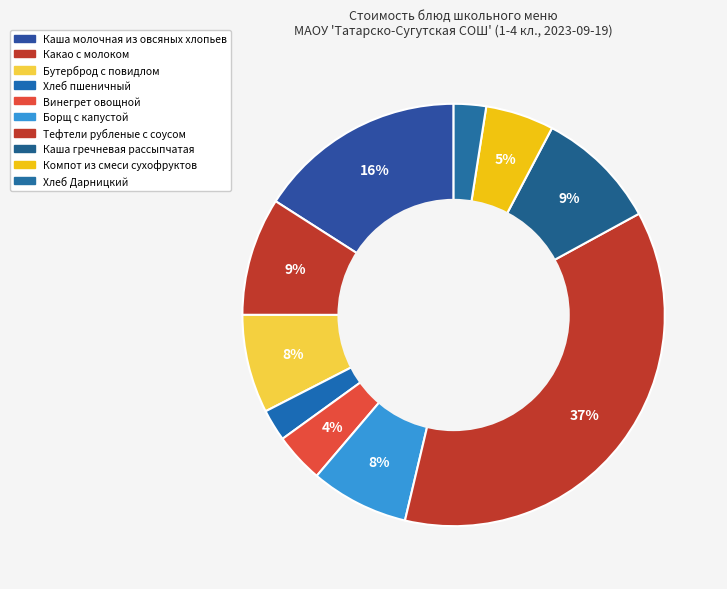

How many slices are in this pie chart?

10